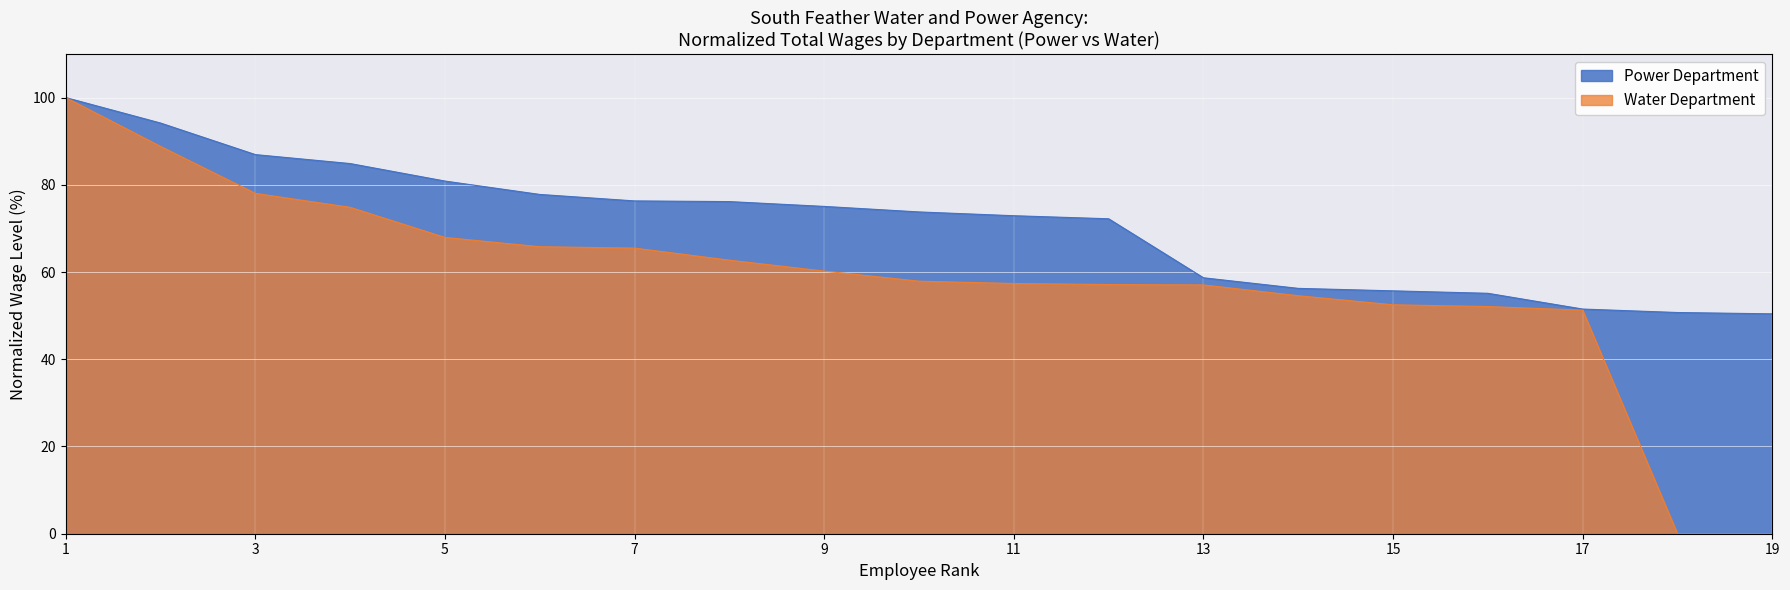

Rank the series by their average value, from highest to lowest.

Power Department, Water Department